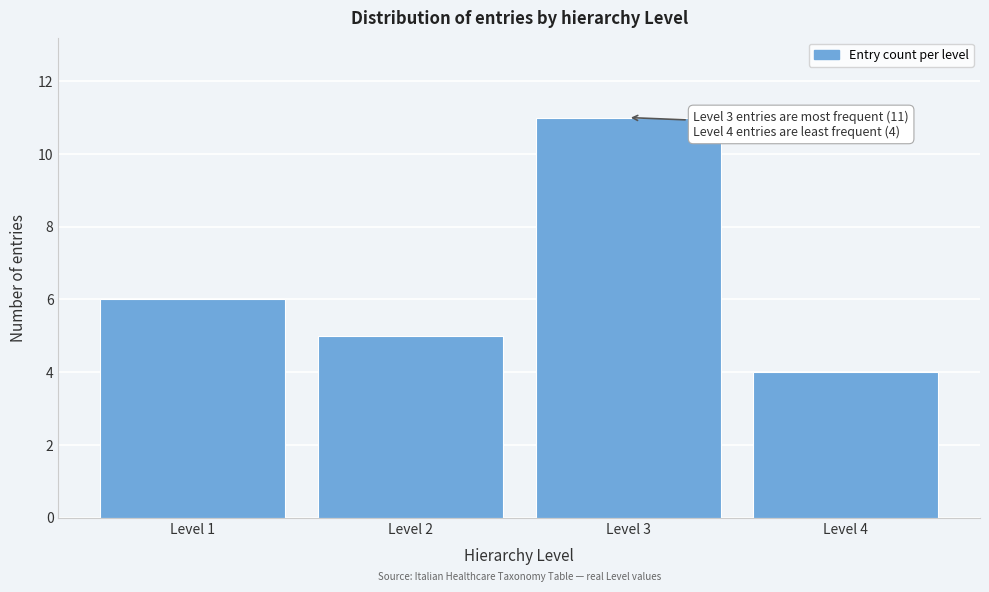

Reading right to left, list all the values displayed in this chart.

4	11	5	6